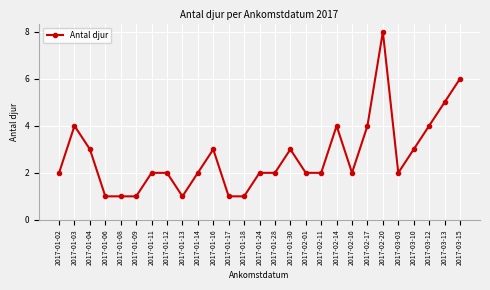

Which has a higher value, 2017-01-28 or 2017-02-20?

2017-02-20